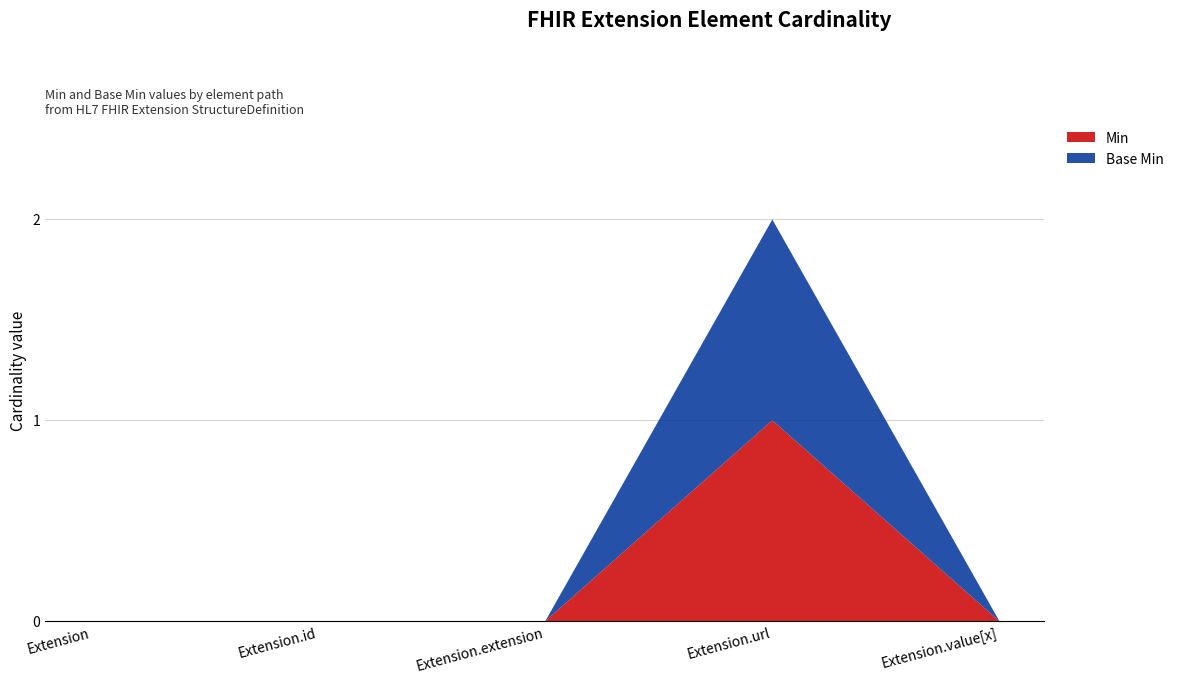

The value of Base Min at Extension.value[x] is 1. True or false?

False